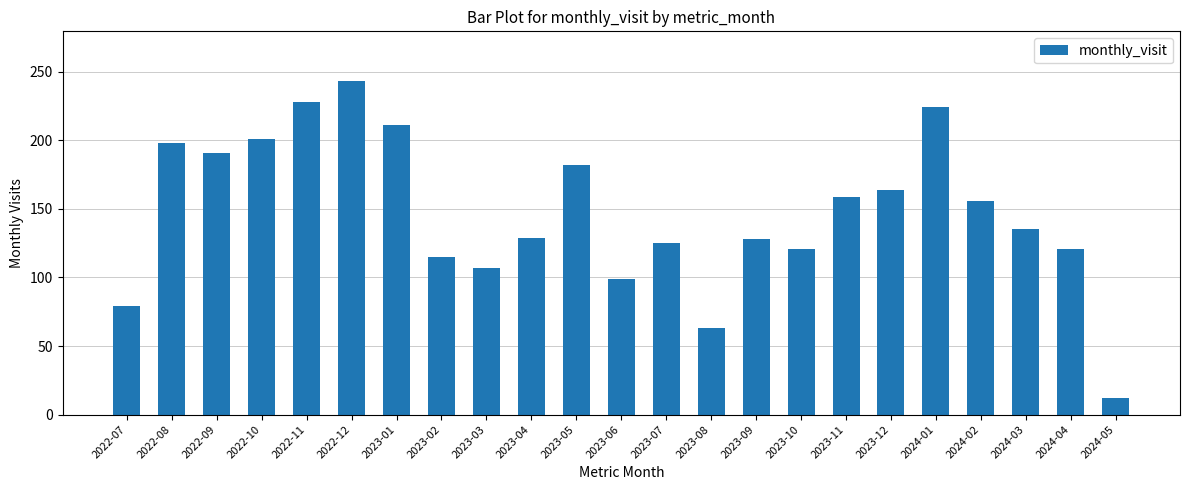

What is the sum of the values at 2022-09 and 2022-10?

392